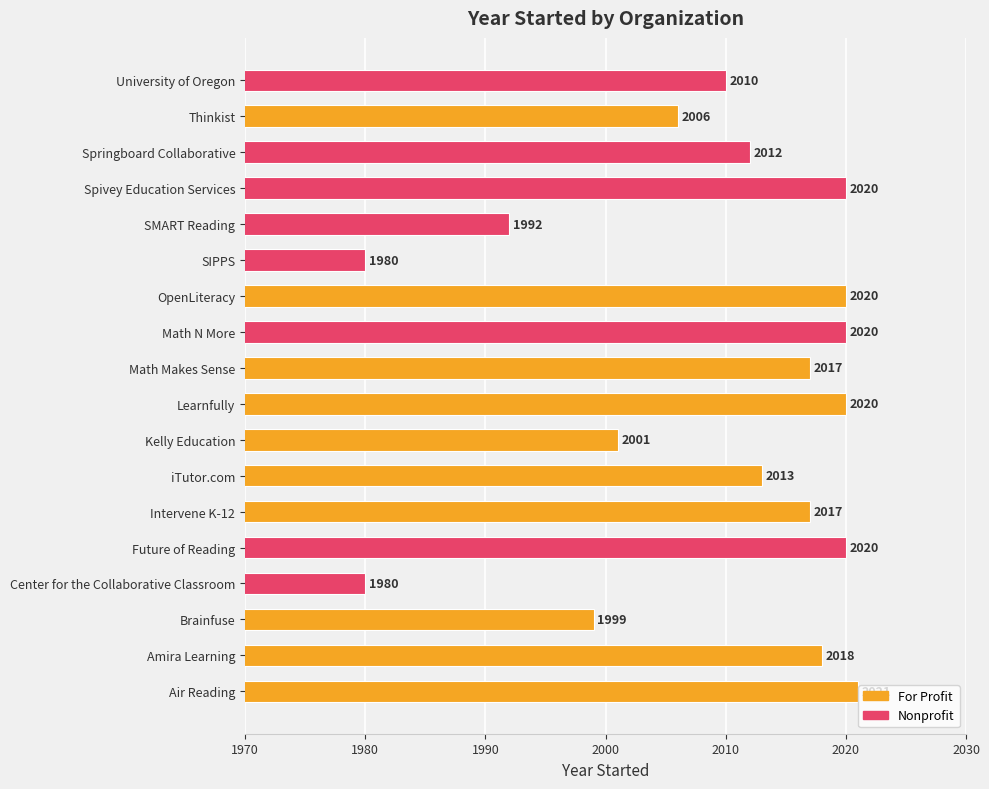

What is the maximum value shown in the chart?

2021